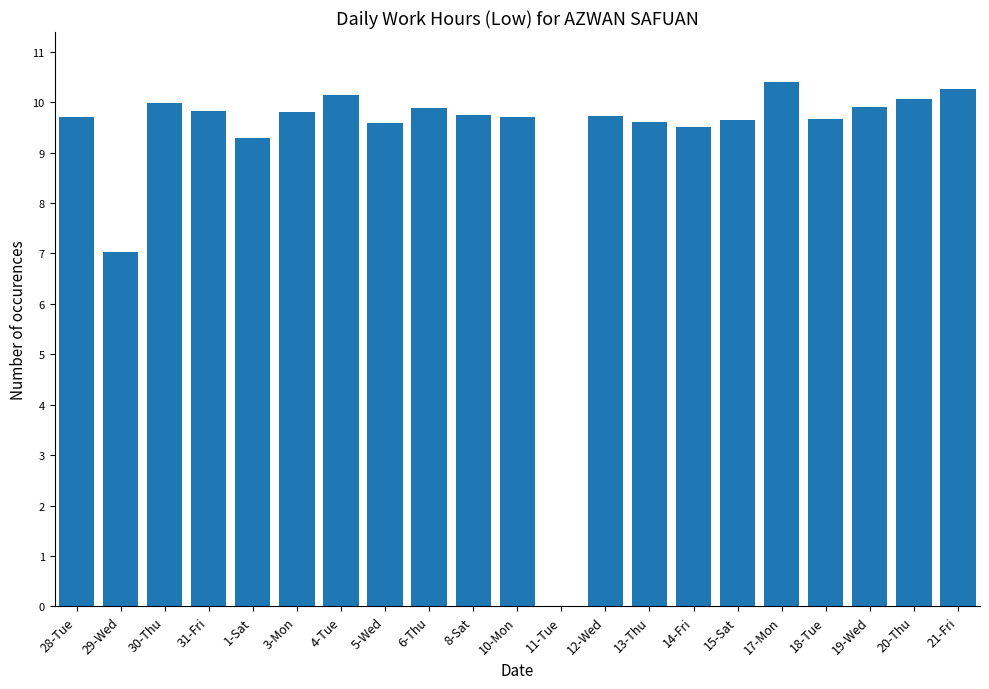

The value at 4-Tue is 3.0. True or false?

False